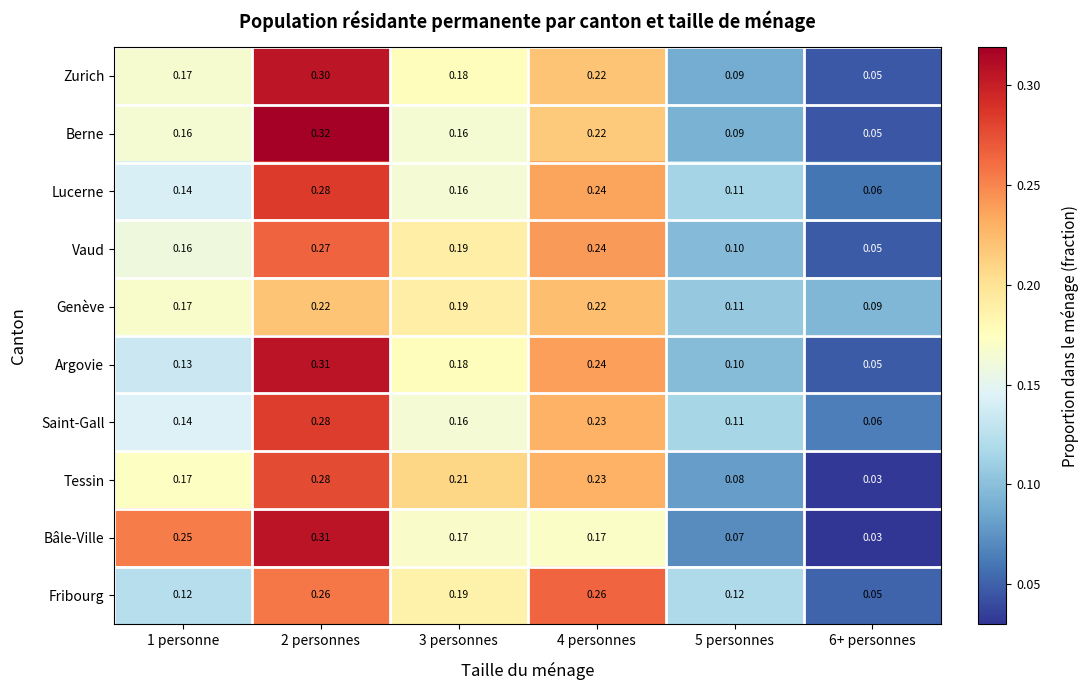

Which series has the largest range (max minus min)?

Bâle-Ville